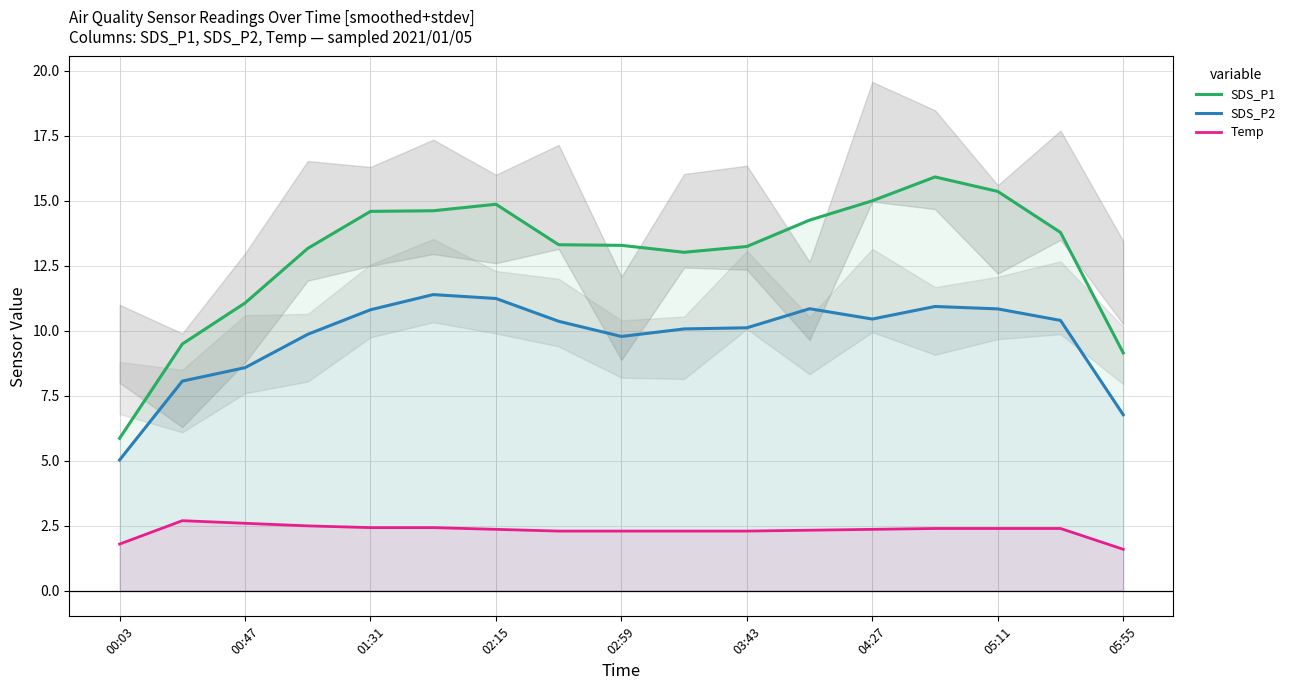

Is the value of SDS_P2 at 15 greater than the value of Temp at 9?

Yes